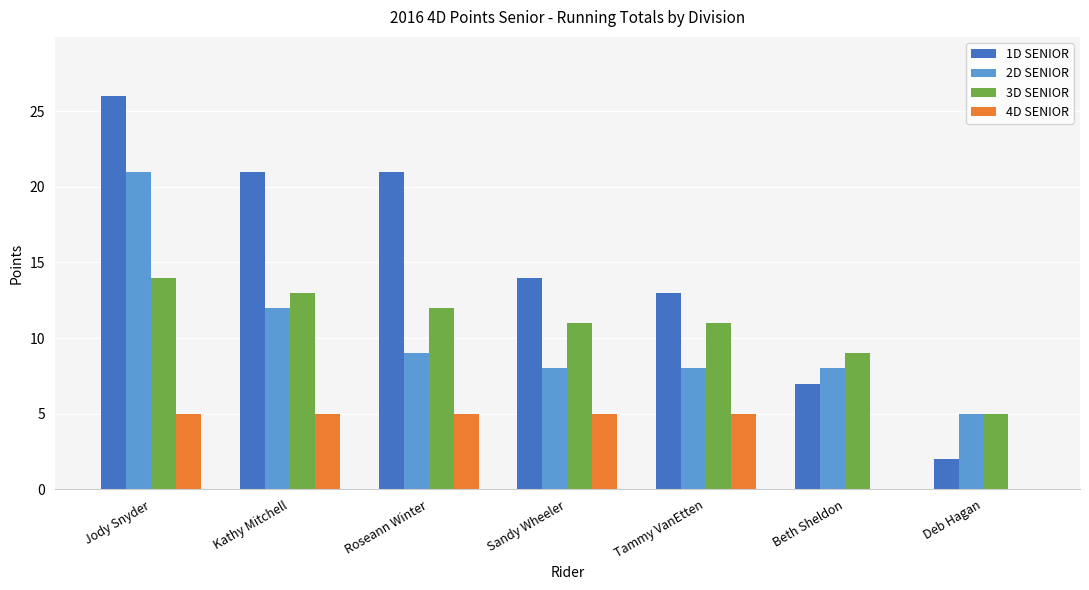

Which label corresponds to the largest value in the chart?

Jody Snyder